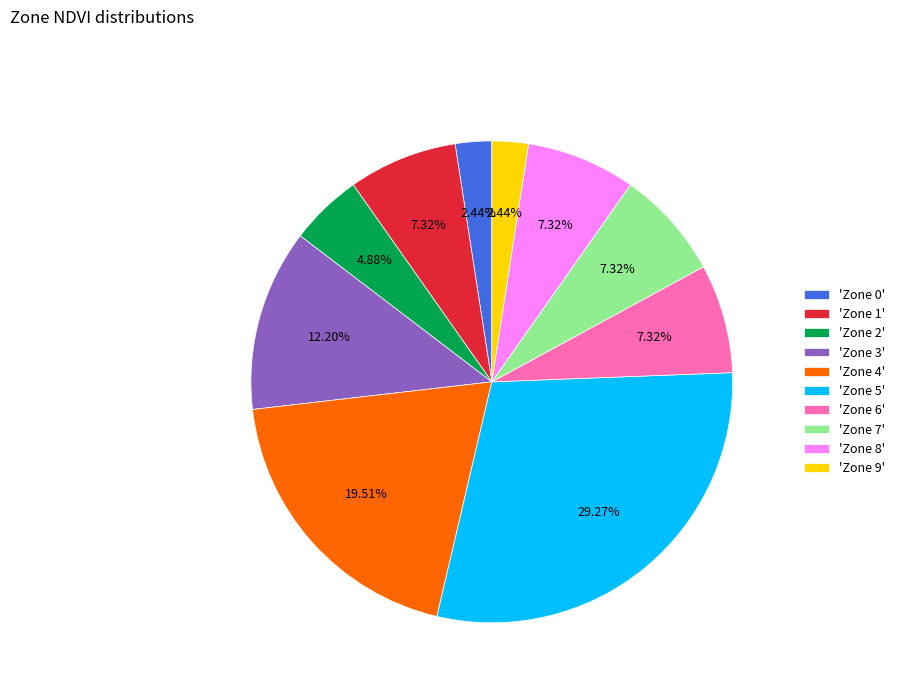

Count the number of slices in the pie.

10